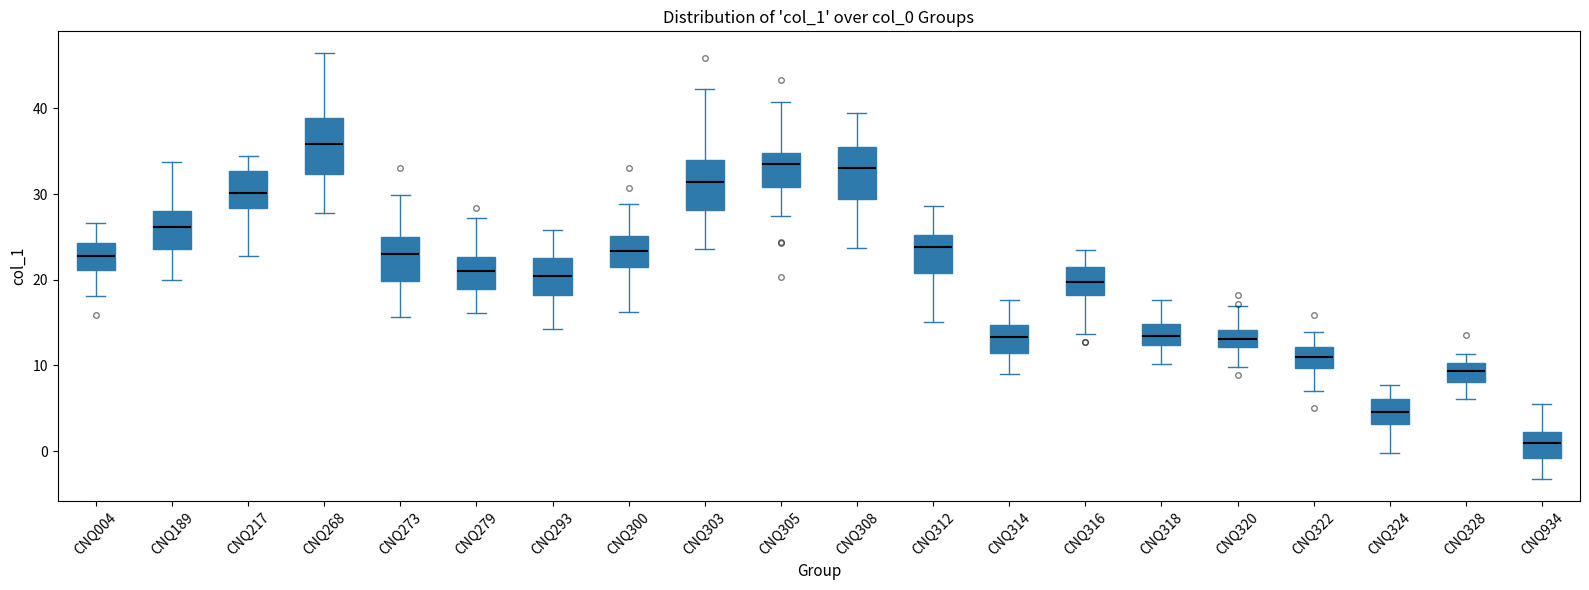

Reading left to right, transcribe this box plot: for each box, give where its median line is, the range the box spans, and where its two whiskers end, as read against the y-axis. The values are not printed on the chart, so give them approximately, as read against the axis.

CNQ004: median 23, box 21 to 24, whiskers 18 to 27
CNQ189: median 26, box 24 to 28, whiskers 20 to 34
CNQ217: median 30, box 28 to 33, whiskers 23 to 34
CNQ268: median 36, box 32 to 39, whiskers 28 to 47
CNQ273: median 23, box 20 to 25, whiskers 16 to 30
CNQ279: median 21, box 19 to 23, whiskers 16 to 27
CNQ293: median 20, box 18 to 22, whiskers 14 to 26
CNQ300: median 23, box 22 to 25, whiskers 16 to 29
CNQ303: median 31, box 28 to 34, whiskers 24 to 42
CNQ305: median 34, box 31 to 35, whiskers 27 to 41
CNQ308: median 33, box 29 to 35, whiskers 24 to 39
CNQ312: median 24, box 21 to 25, whiskers 15 to 29
CNQ314: median 13, box 11 to 15, whiskers 9 to 18
CNQ316: median 20, box 18 to 21, whiskers 14 to 23
CNQ318: median 13, box 12 to 15, whiskers 10 to 18
CNQ320: median 13, box 12 to 14, whiskers 10 to 17
CNQ322: median 11, box 10 to 12, whiskers 7 to 14
CNQ324: median 5, box 3 to 6, whiskers 0 to 8
CNQ328: median 9, box 8 to 10, whiskers 6 to 11
CNQ934: median 1, box -1 to 2, whiskers -3 to 5